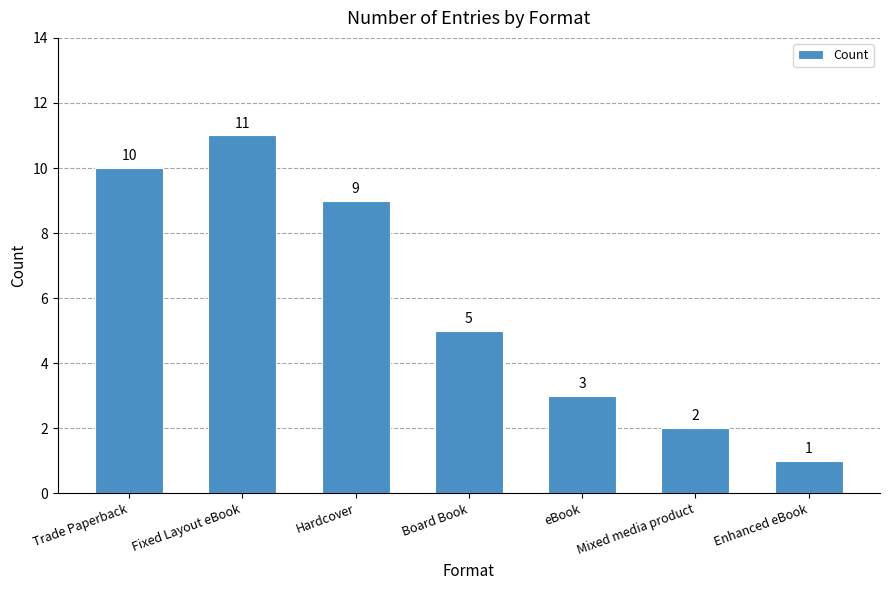

What is the value of the 5th bar from the left?

3